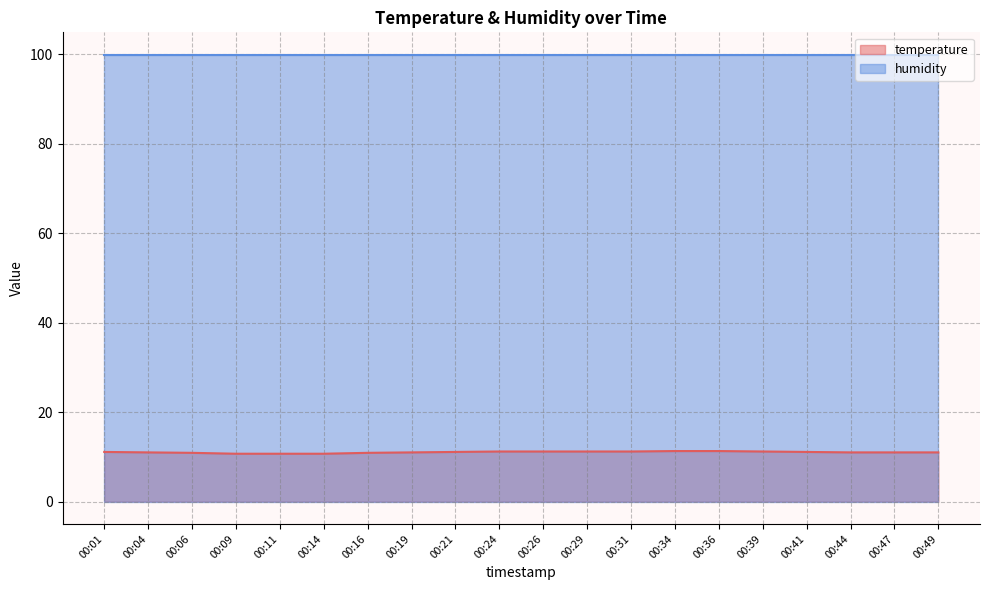

Reading right to left, extract all data points from this chart.

00:49=11.0	00:47=11.0	00:44=11.0	00:41=11.1	00:39=11.2	00:36=11.3	00:34=11.3	00:31=11.2	00:29=11.2	00:26=11.2	00:24=11.2	00:21=11.1	00:19=11.0	00:16=10.9	00:14=10.7	00:11=10.7	00:09=10.7	00:06=10.9	00:04=11.0	00:01=11.1